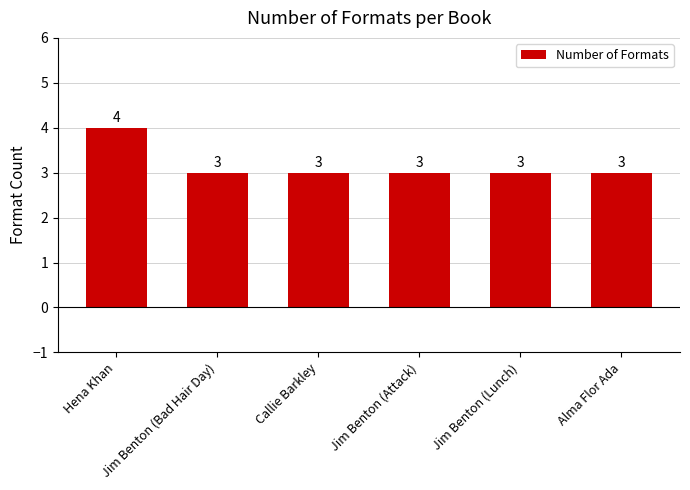

True or false: the data shows 3 at Alma Flor Ada.

True